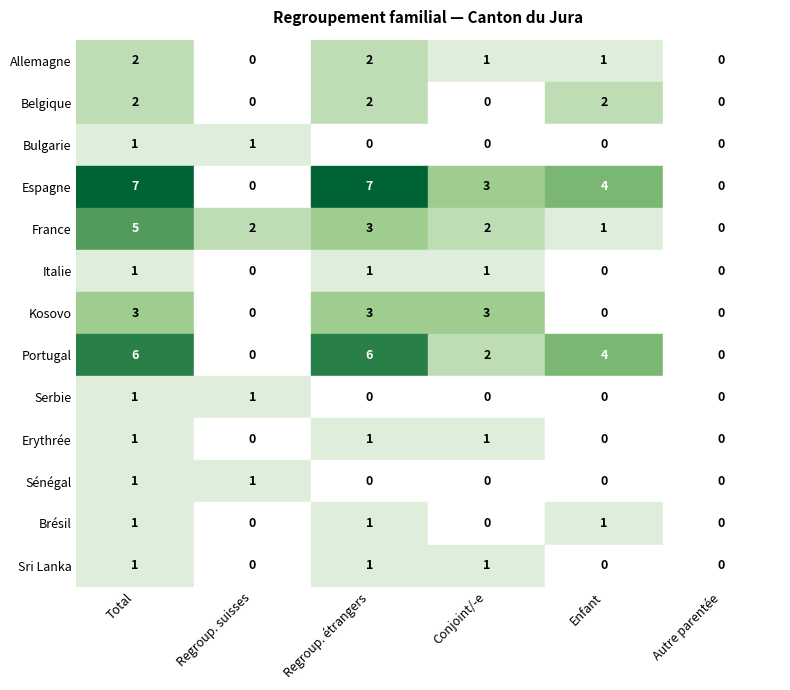

True or false: Bulgarie has a value of 0 at 2.

True